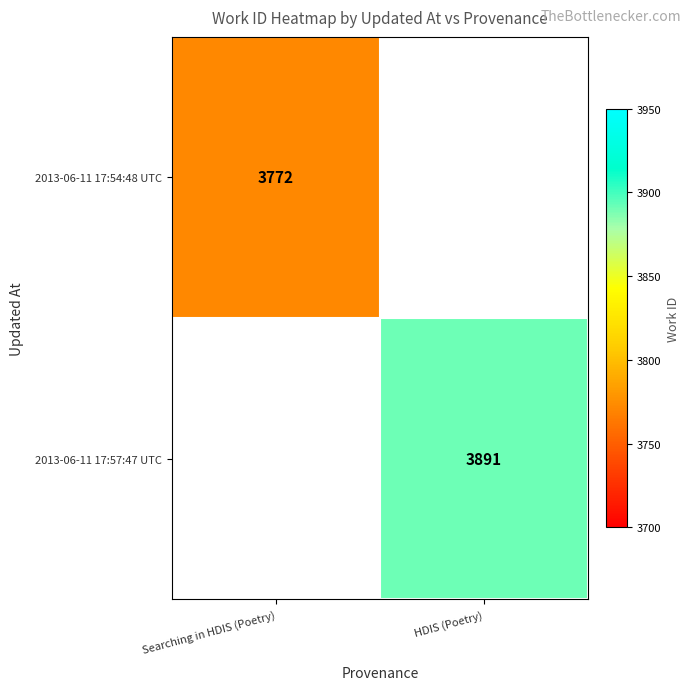

The value of 2013-06-11 17:54:48 UTC at Searching in HDIS (Poetry) is 3772. True or false?

True